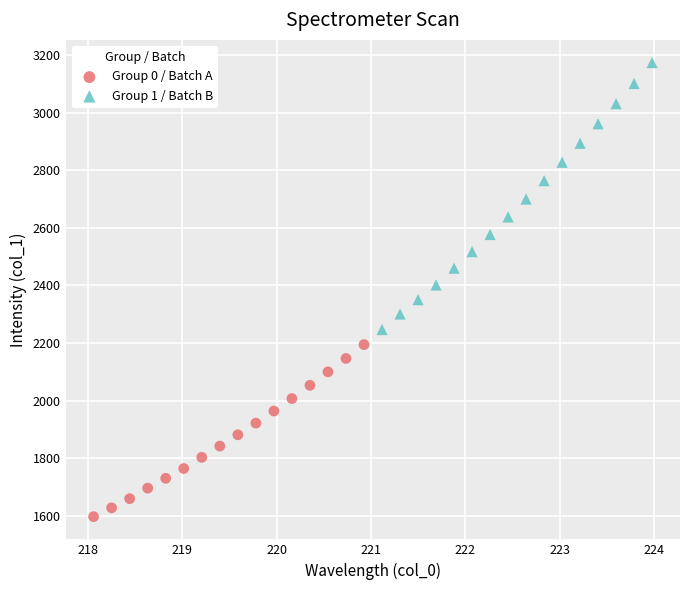

Which series has the largest Y range (max minus min)?

Group 1 / Batch B